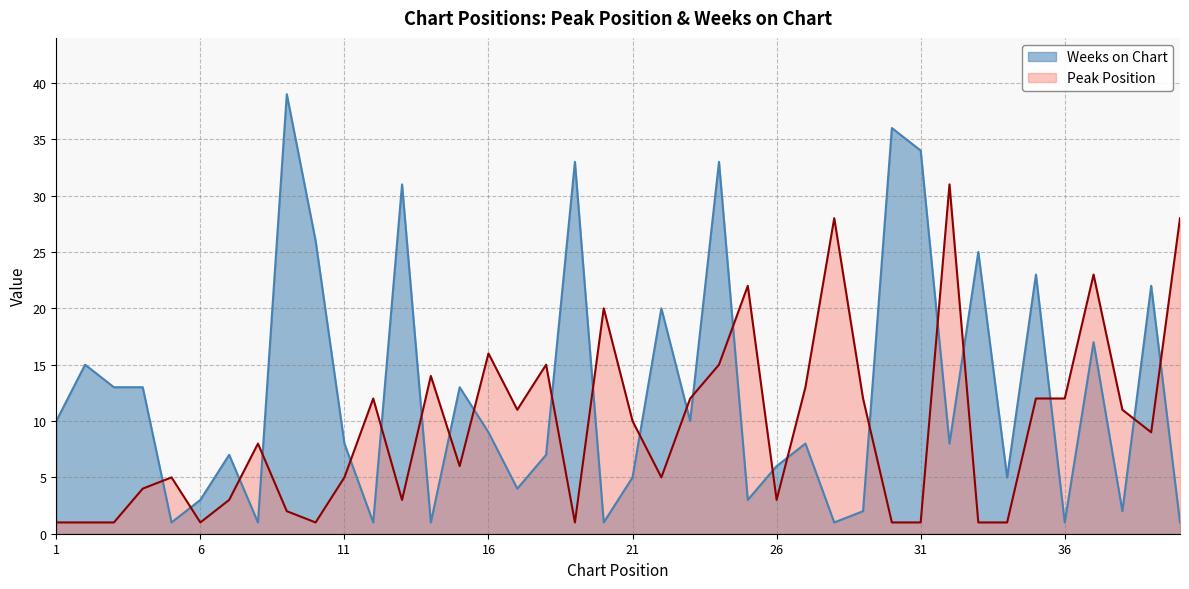

Where does the Peak Position series first go above 9?

12